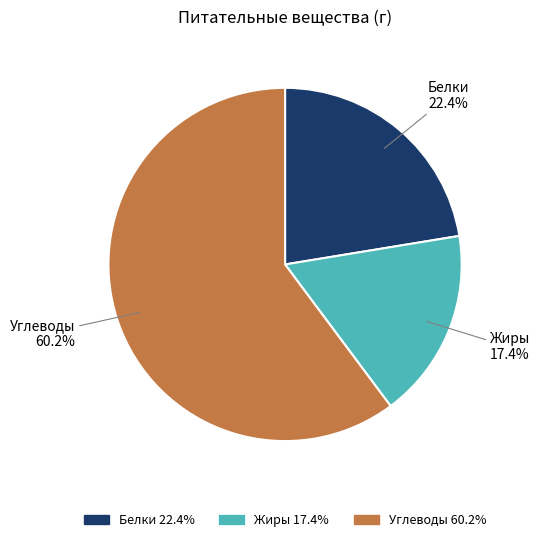

Does any single category account for the majority?

Yes